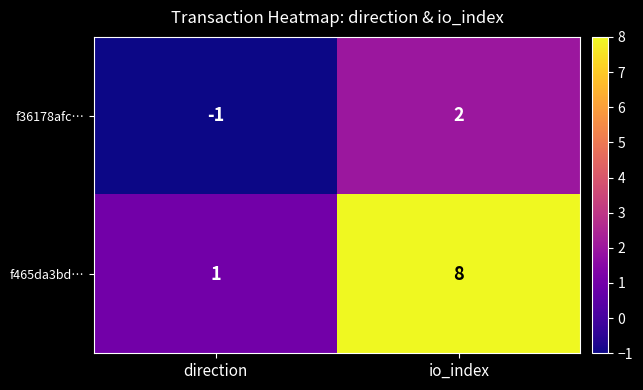

Which series has the largest total across all categories?

f465da3bd…